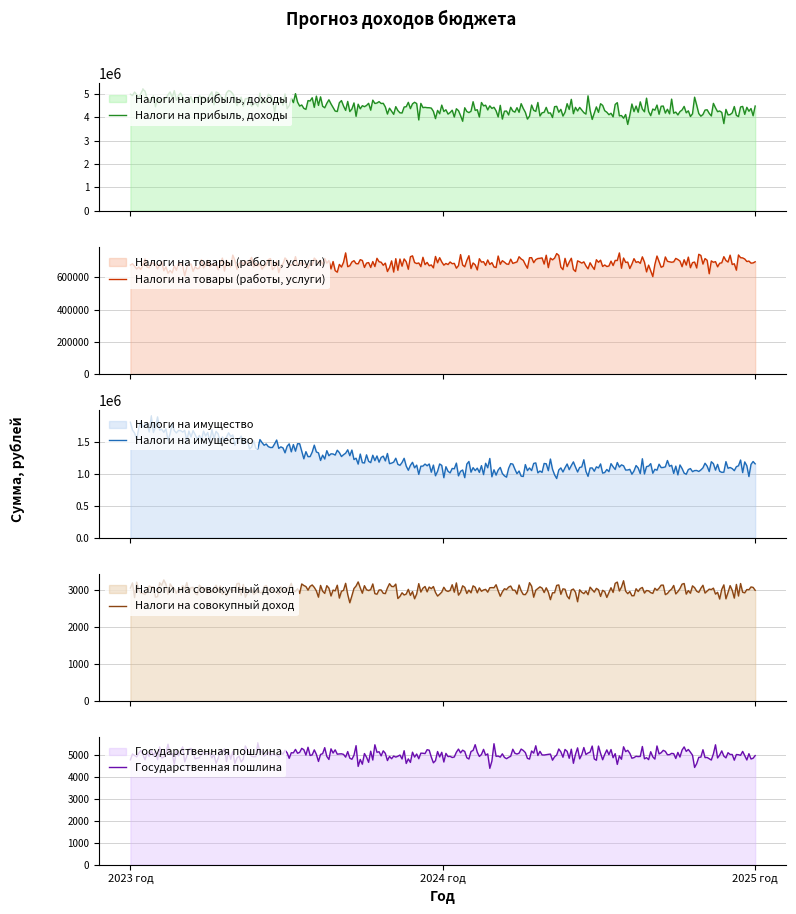

Is it true that Налоги на товары (работы, услуги) equals 695690 at 2025 год?

True